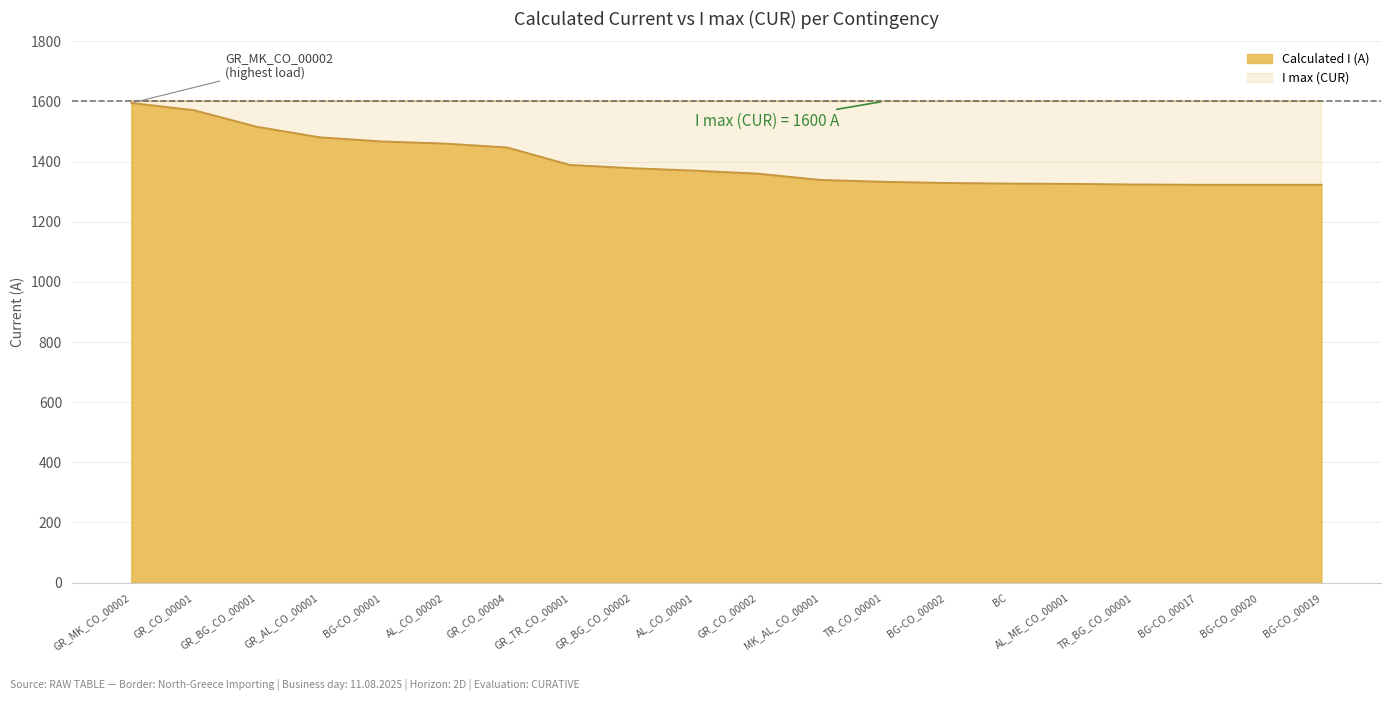

What is the average value?

1399